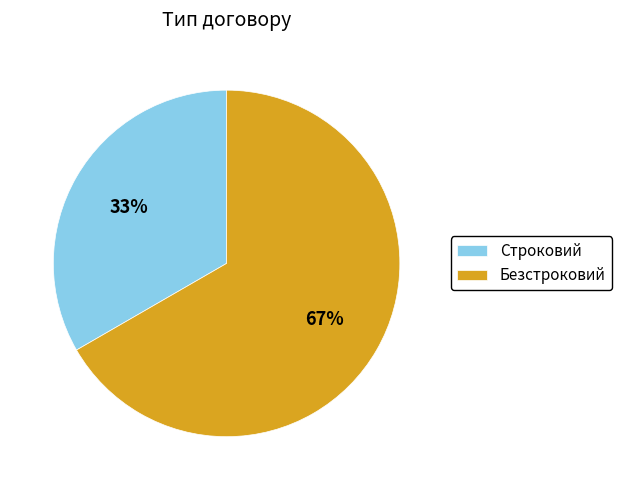

To the nearest percent, what is the combined percentage of Безстроковий and Строковий?

100%